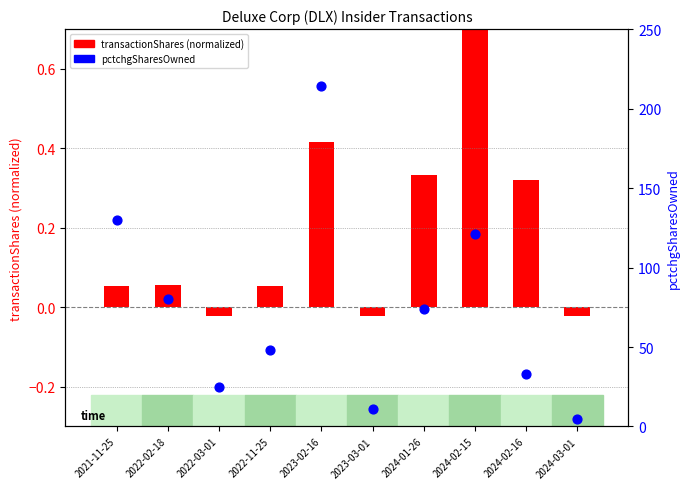

Which series has the largest total across all categories?

pctchgSharesOwned